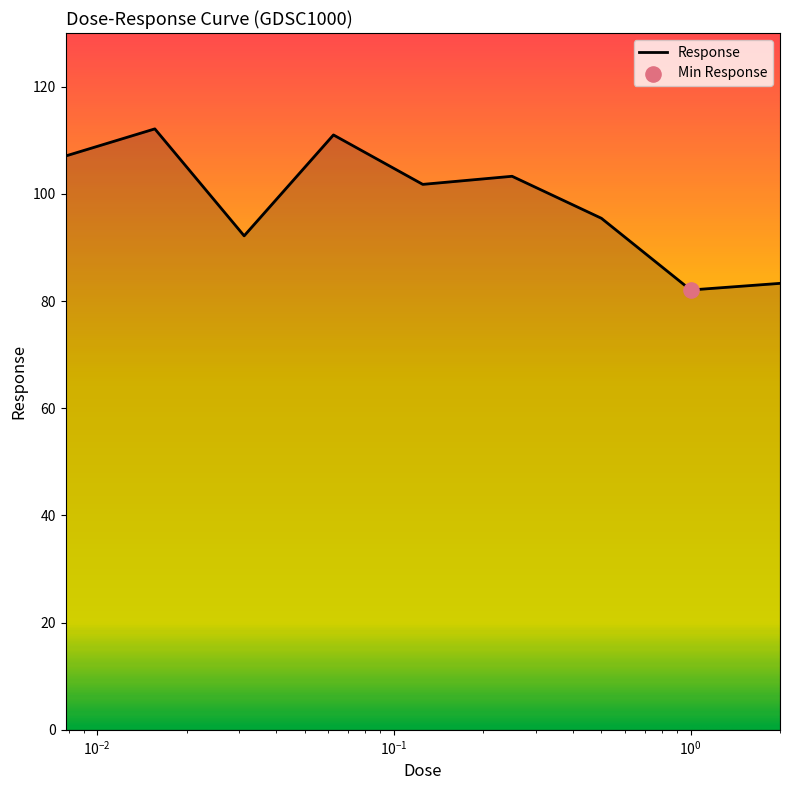

What is the minimum value shown in the chart?

82.1